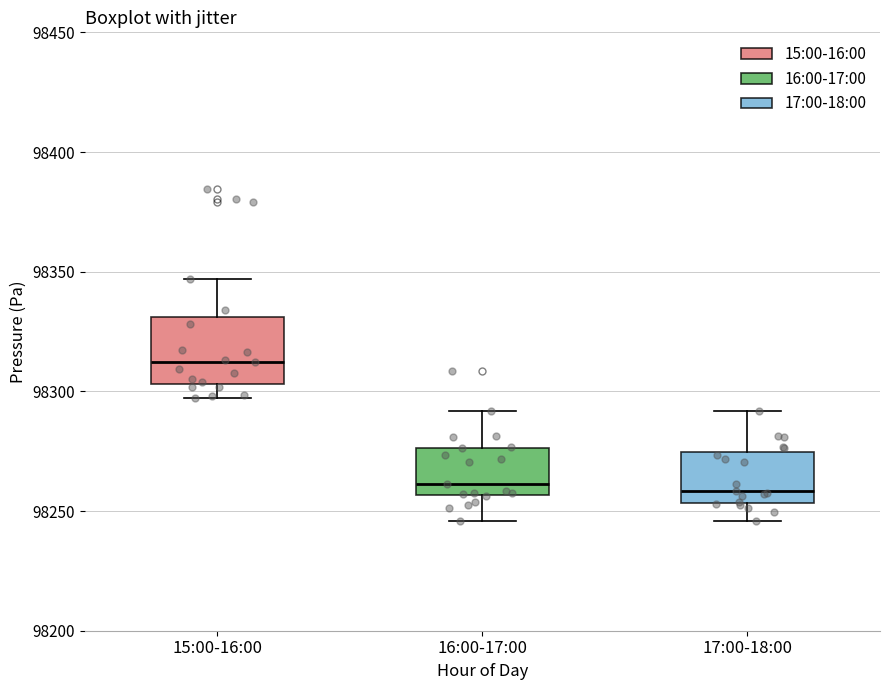

Reading left to right, transcribe this box plot: for each box, give where its median line is, the range the box spans, and where its two whiskers end, as read against the y-axis. The values are not printed on the chart, so give them approximately, as read against the axis.

15:00-16:00: median 98310, box 98305 to 98330, whiskers 98295 to 98345
16:00-17:00: median 98260, box 98255 to 98275, whiskers 98245 to 98290
17:00-18:00: median 98260, box 98255 to 98275, whiskers 98245 to 98290